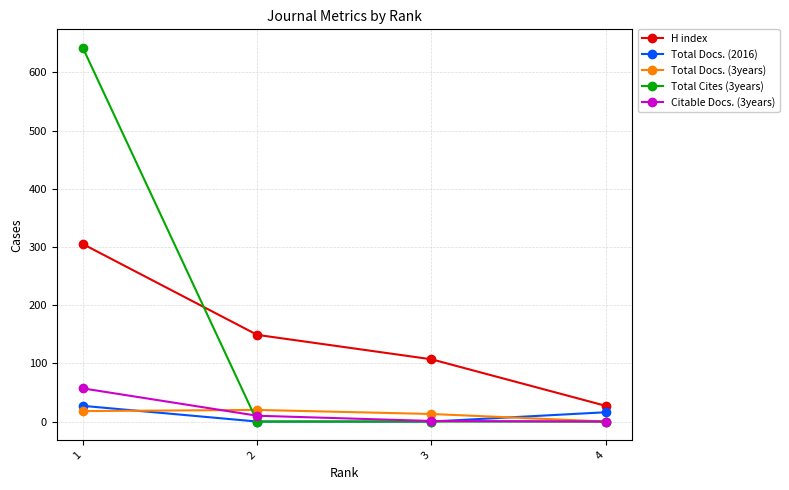

True or false: H index and Citable Docs. (3years) cross at least once.

False